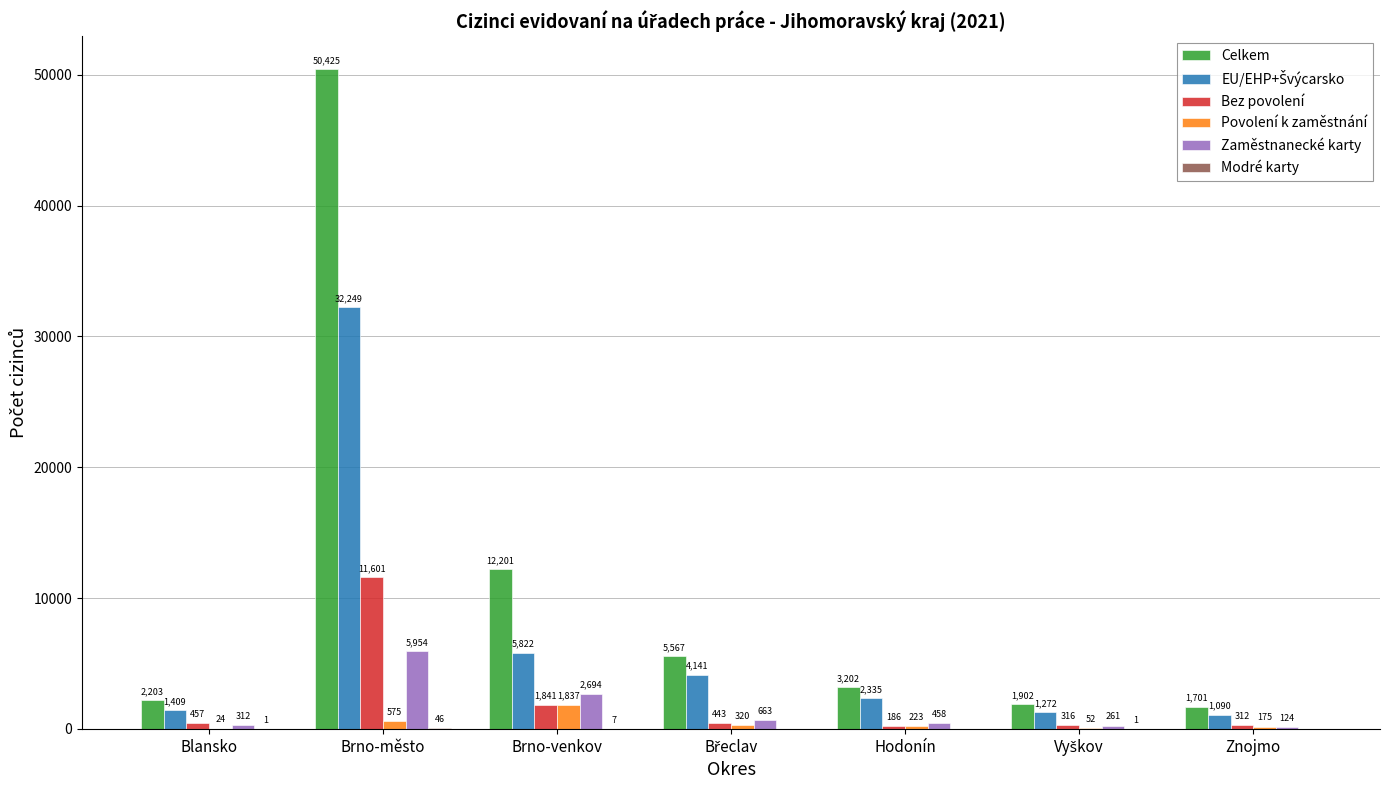

What is the spread (max minus min) of values at Blansko?

2202